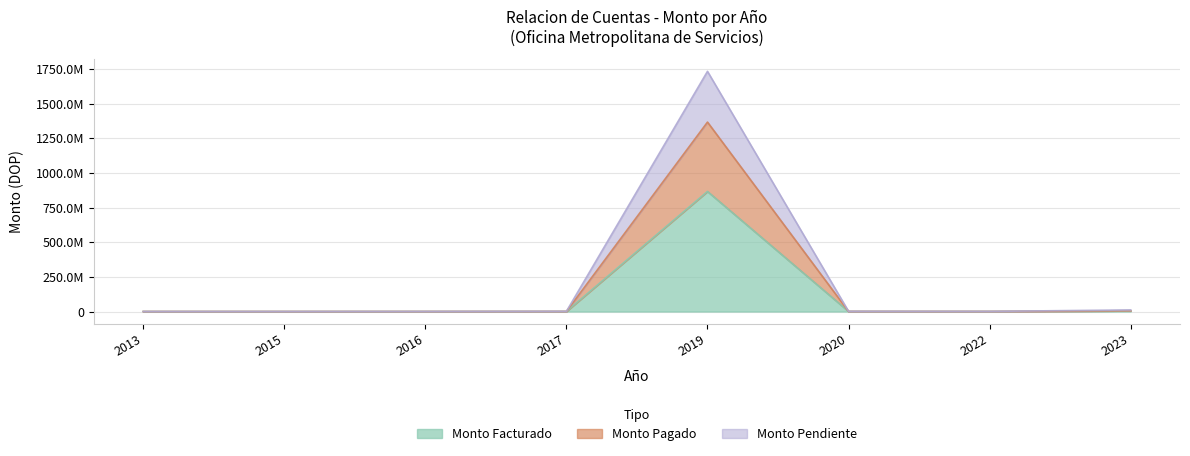

Reading left to right, list all the values displayed in this chart.

Monto Facturado: 2013=54885.4	2015=87497.0	2016=277815.0	2017=712153.6	2019=866396776.7	2020=740013.0	2022=493047.6	2023=5680708.0
Monto Pagado: 2013=54885.4	2015=87497.0	2016=277815.0	2017=712153.6	2019=1366753227.1	2020=740013.0	2022=493047.6	2023=5680708.0
Monto Pendiente: 2013=109770.8	2015=174994.0	2016=555630.0	2017=1424307.2	2019=1732793553.4	2020=1480026.0	2022=986095.3	2023=11361416.0